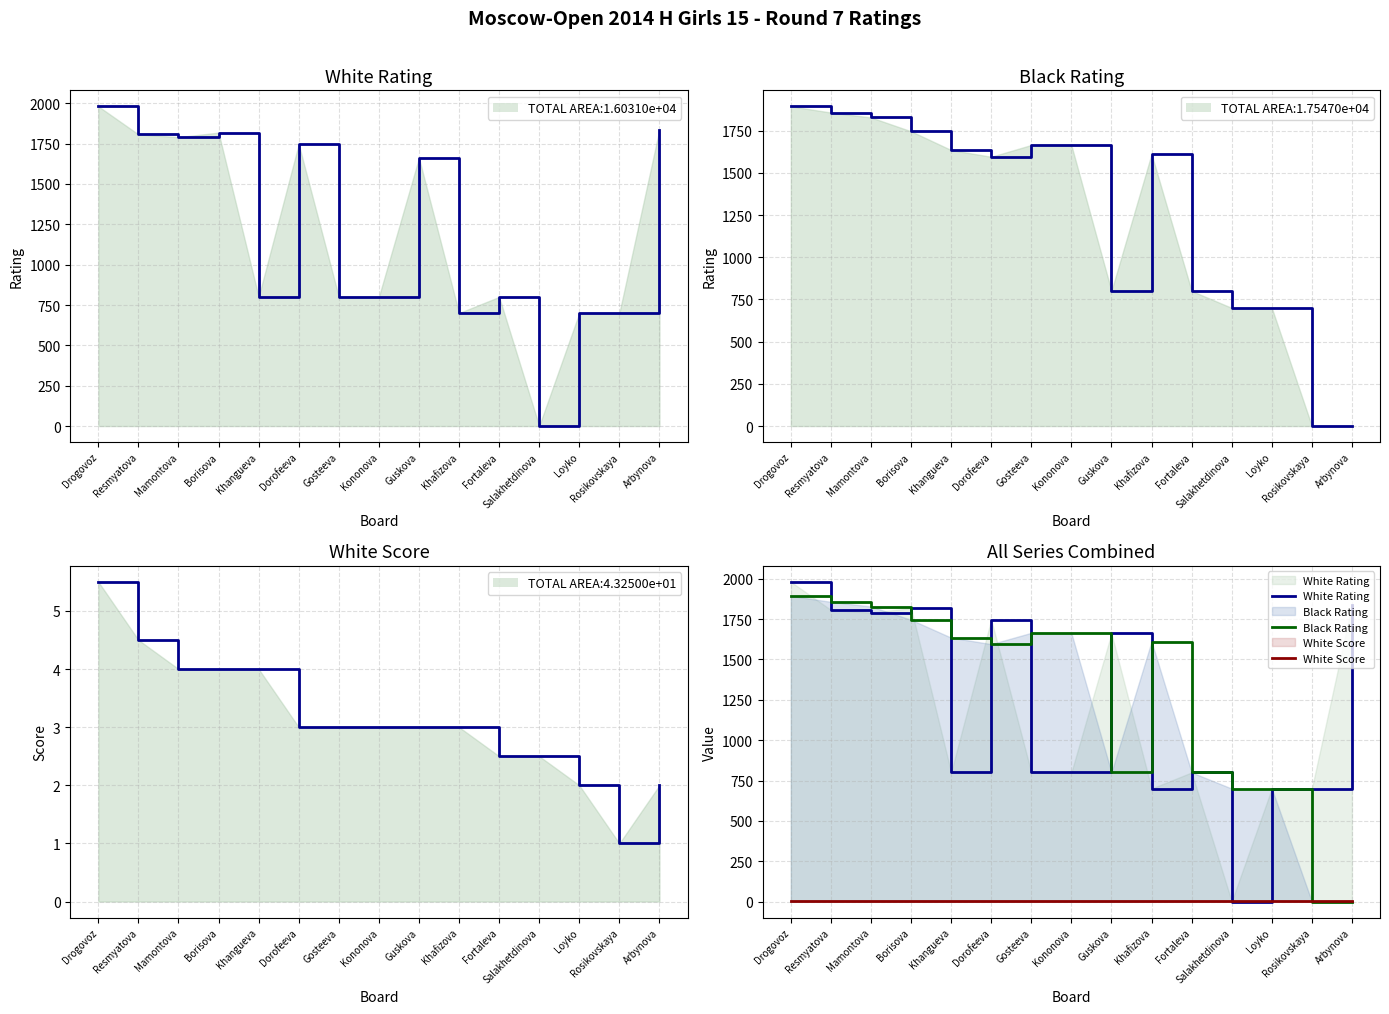

Where does the Black Rating series first go above 1611?

Drogovoz